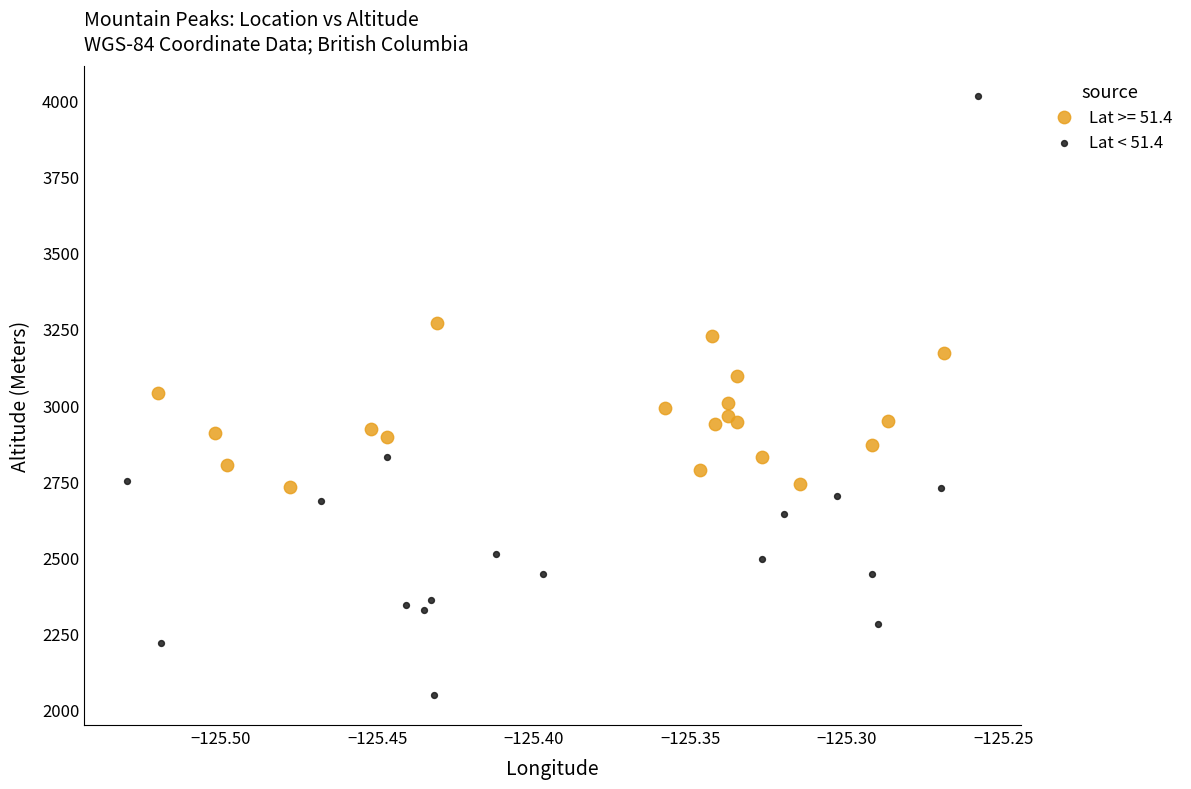

Which series has the largest Y range (max minus min)?

Lat < 51.4